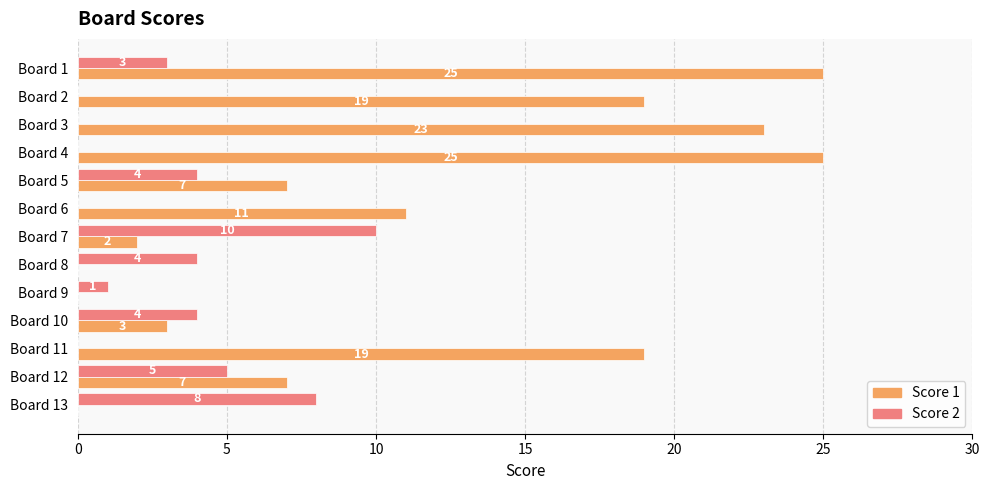

Which category has the highest value in the Score 2 series?

Board 7